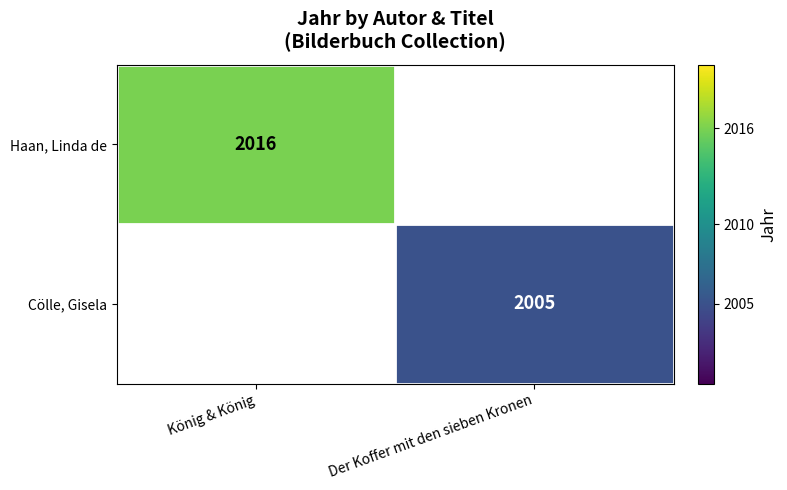

The Cölle, Gisela series shows 2005 at Der Koffer mit den sieben Kronen. True or false?

True